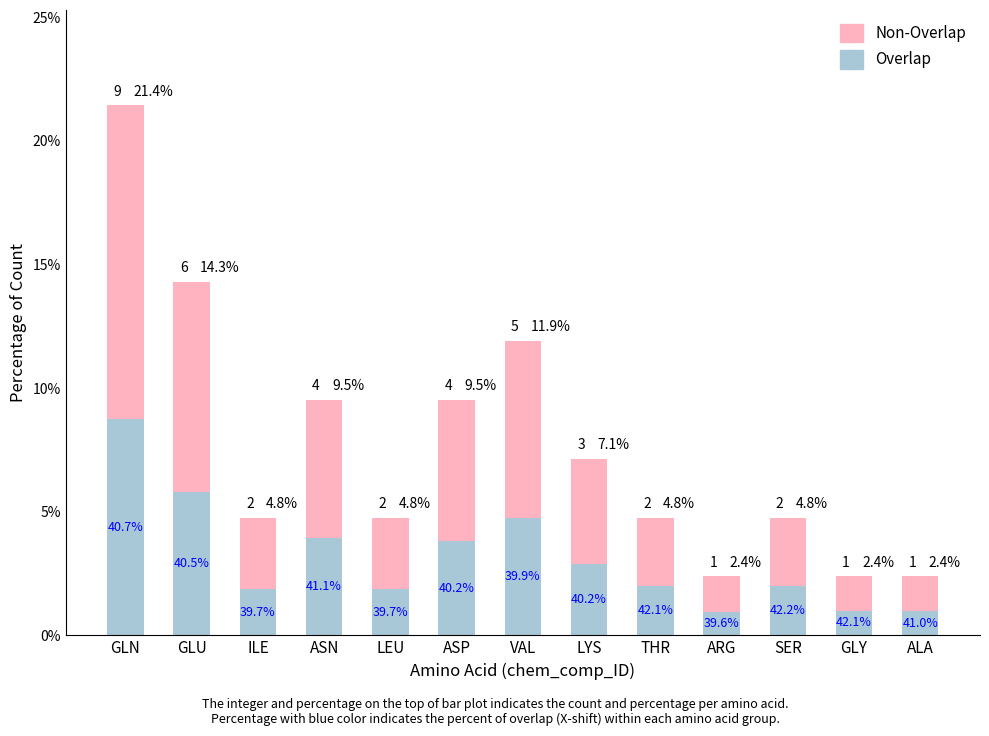

Are the bars horizontal?

No